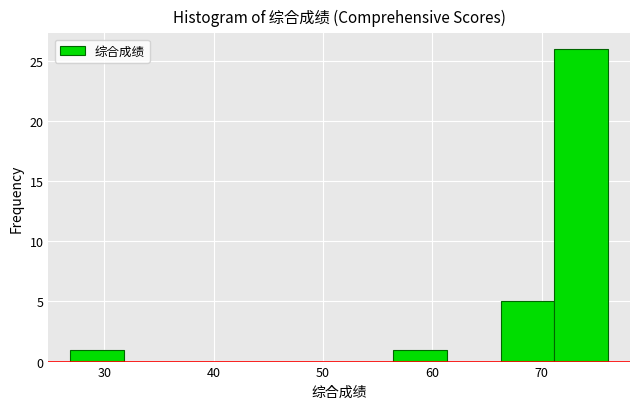

How tall is the bar that spans 66 to 71 on the x-axis? Neither the bar edges nor the heights are printed on the chart, so give them approximately, as read against the axes.

5